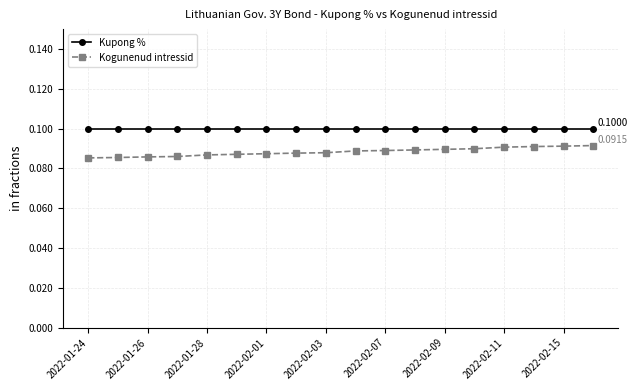

Does the chart have visible grid lines?

Yes